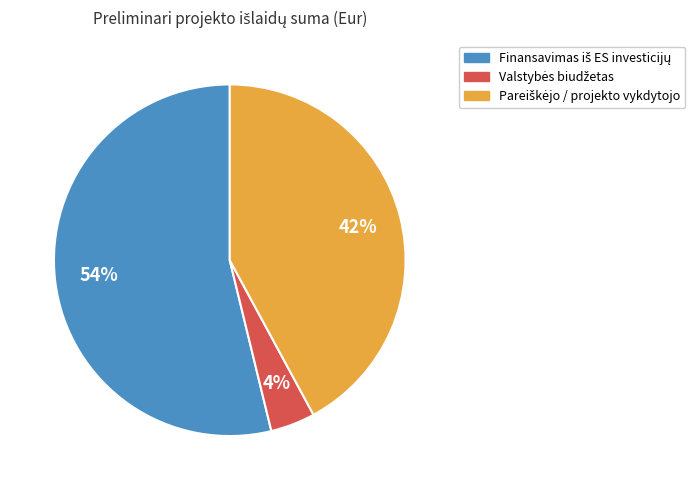

Is there a majority slice in this chart?

Yes